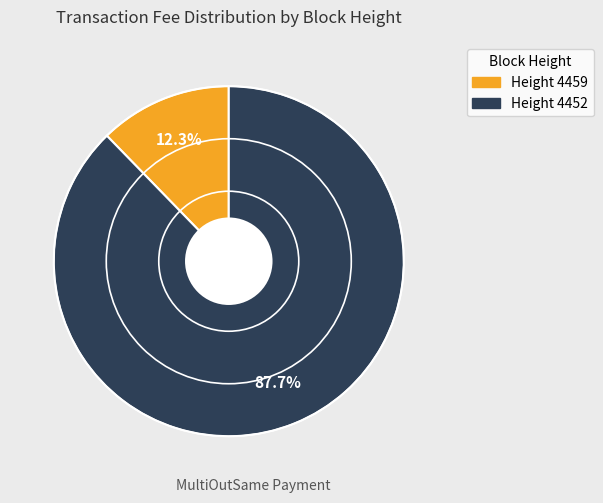

Does any single category account for the majority?

Yes